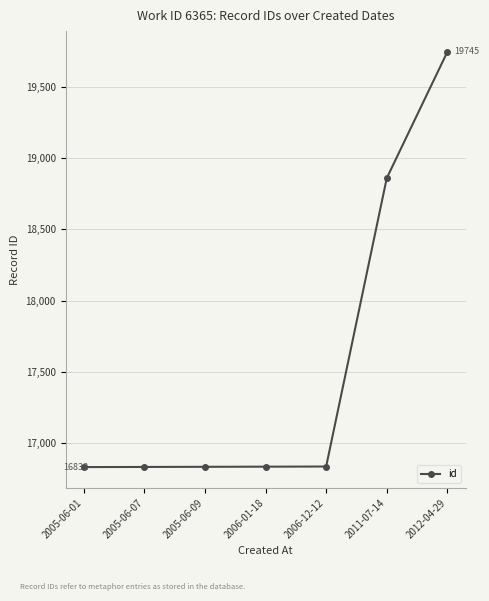

Is this an area chart (filled region under the line)?

No